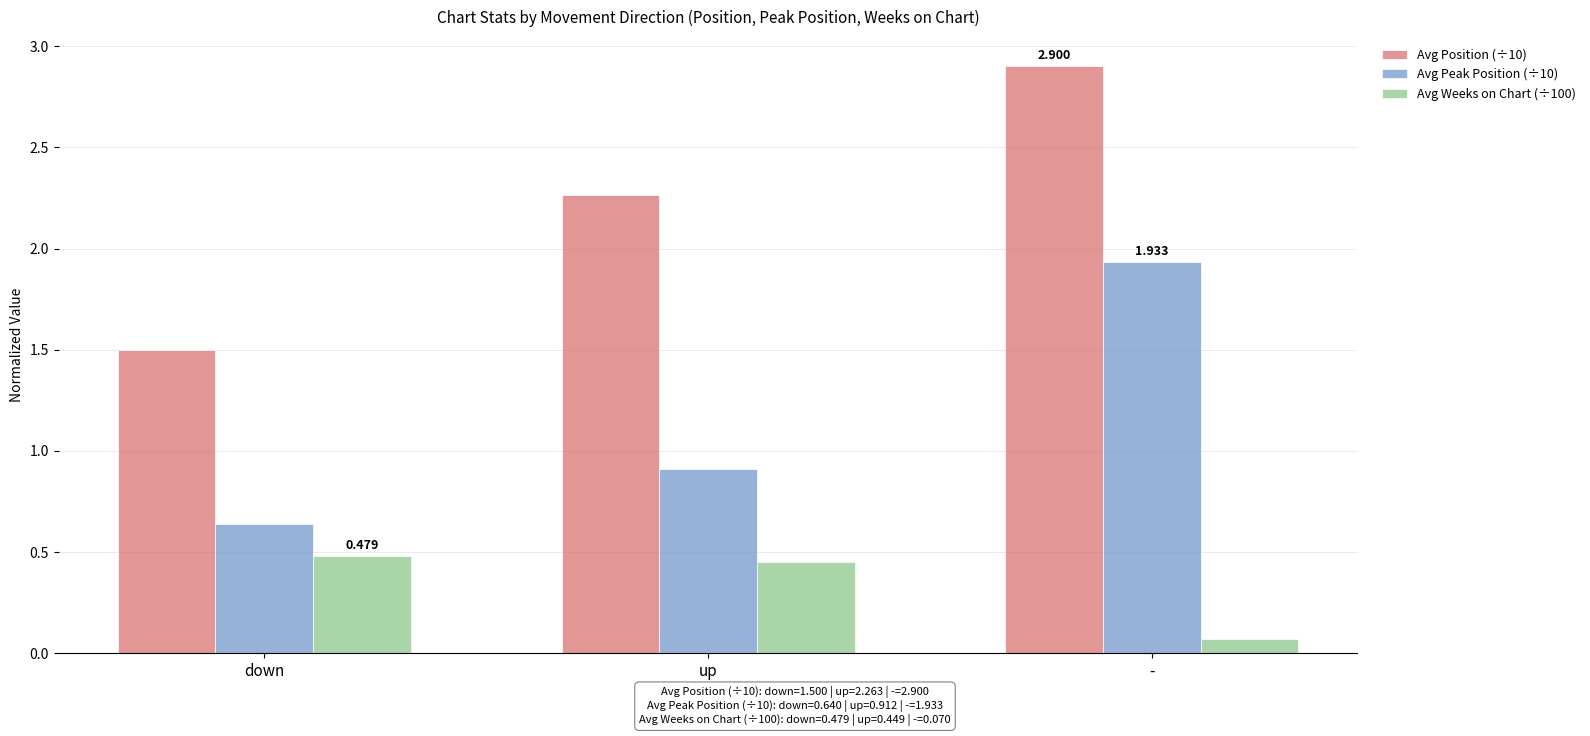

Which category has the highest value across all series?

-